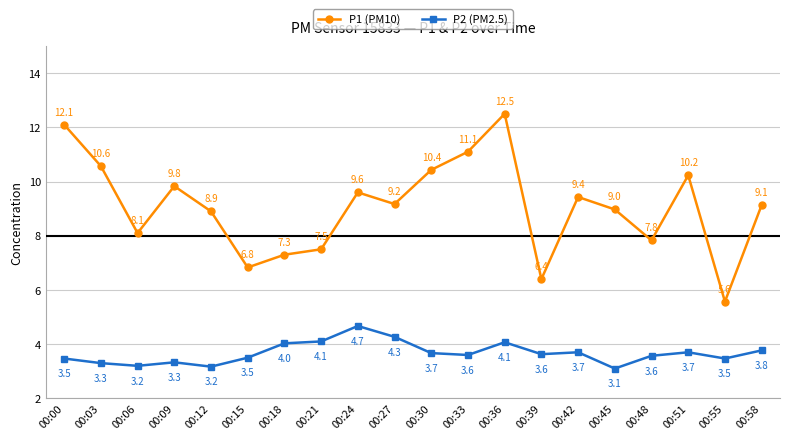

Reading left to right, transcribe all the data shown in this chart.

P1 (PM10): 00:00=12.1	00:03=10.6	00:06=8.1	00:09=9.8	00:12=8.9	00:15=6.8	00:18=7.3	00:21=7.5	00:24=9.6	00:27=9.2	00:30=10.4	00:33=11.1	00:36=12.5	00:39=6.4	00:42=9.4	00:45=9.0	00:48=7.8	00:51=10.2	00:55=5.6	00:58=9.1
P2 (PM2.5): 00:00=3.5	00:03=3.3	00:06=3.2	00:09=3.3	00:12=3.2	00:15=3.5	00:18=4.0	00:21=4.1	00:24=4.7	00:27=4.3	00:30=3.7	00:33=3.6	00:36=4.1	00:39=3.6	00:42=3.7	00:45=3.1	00:48=3.6	00:51=3.7	00:55=3.5	00:58=3.8